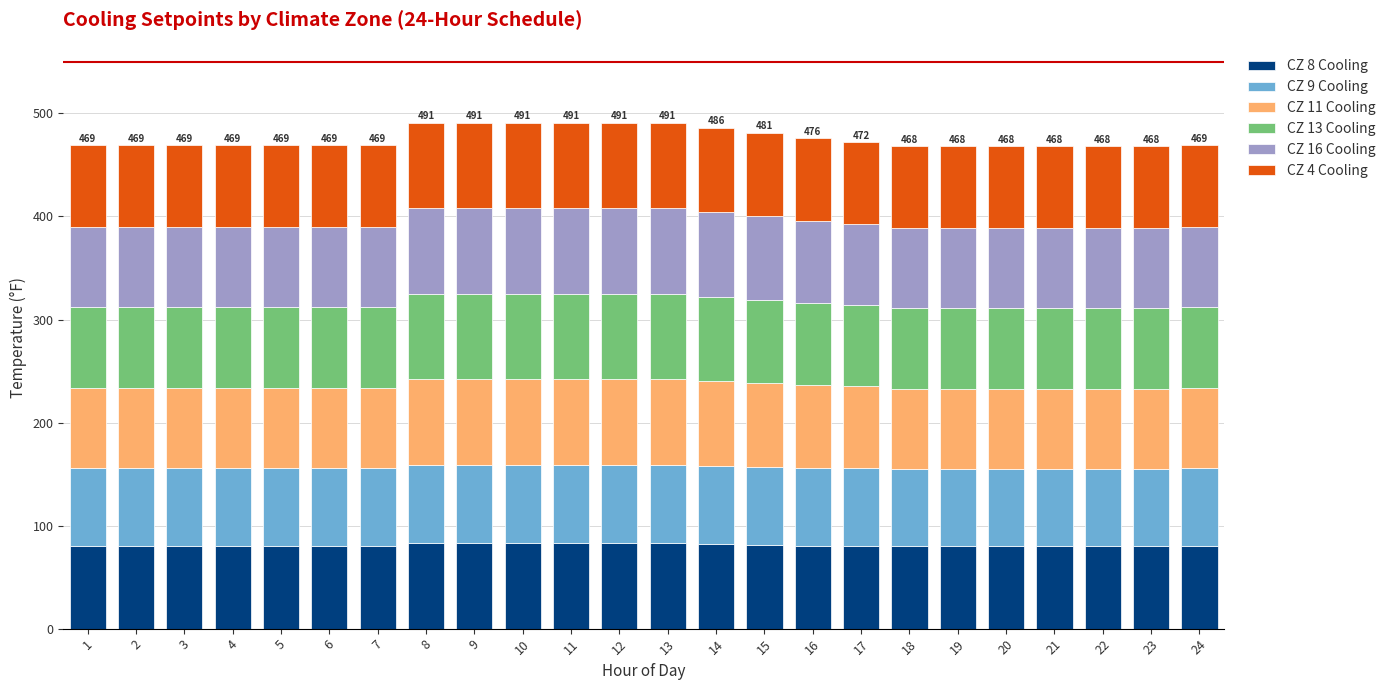

What is the highest value of the CZ 8 Cooling series?

83